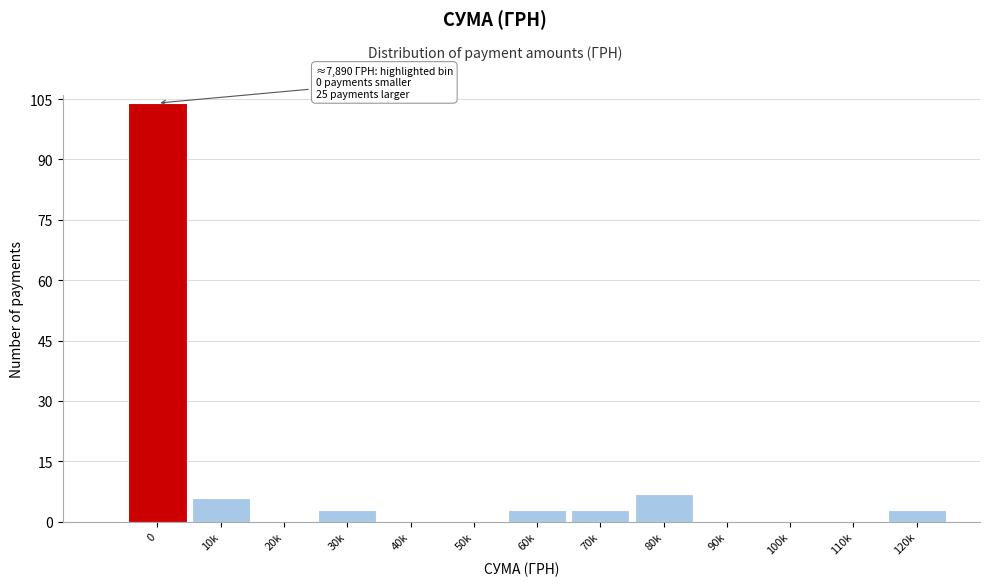

Reading right to left, what are all the values shown in this chart?

120k=3	110k=0	100k=0	90k=0	80k=7	70k=3	60k=3	50k=0	40k=0	30k=3	20k=0	10k=6	0=104